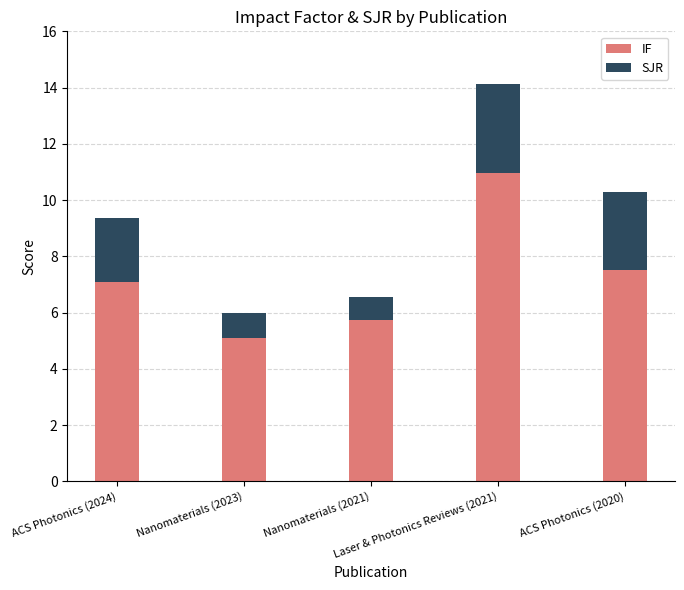

What is the average value of the IF series?

7.3